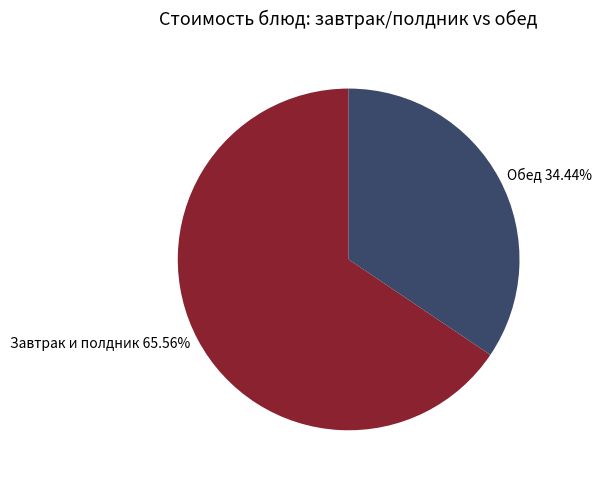

Do Завтрак и полдник 65.56% and Обед 34.44% together represent more than half of the pie?

Yes